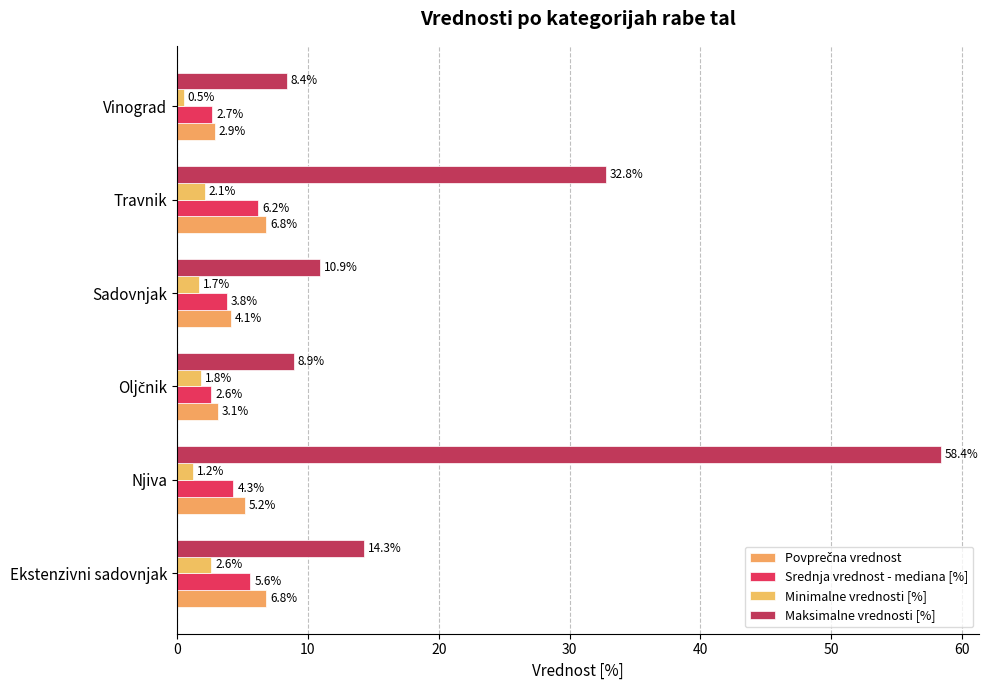

At how many categories does at least one series exceed 38?

1